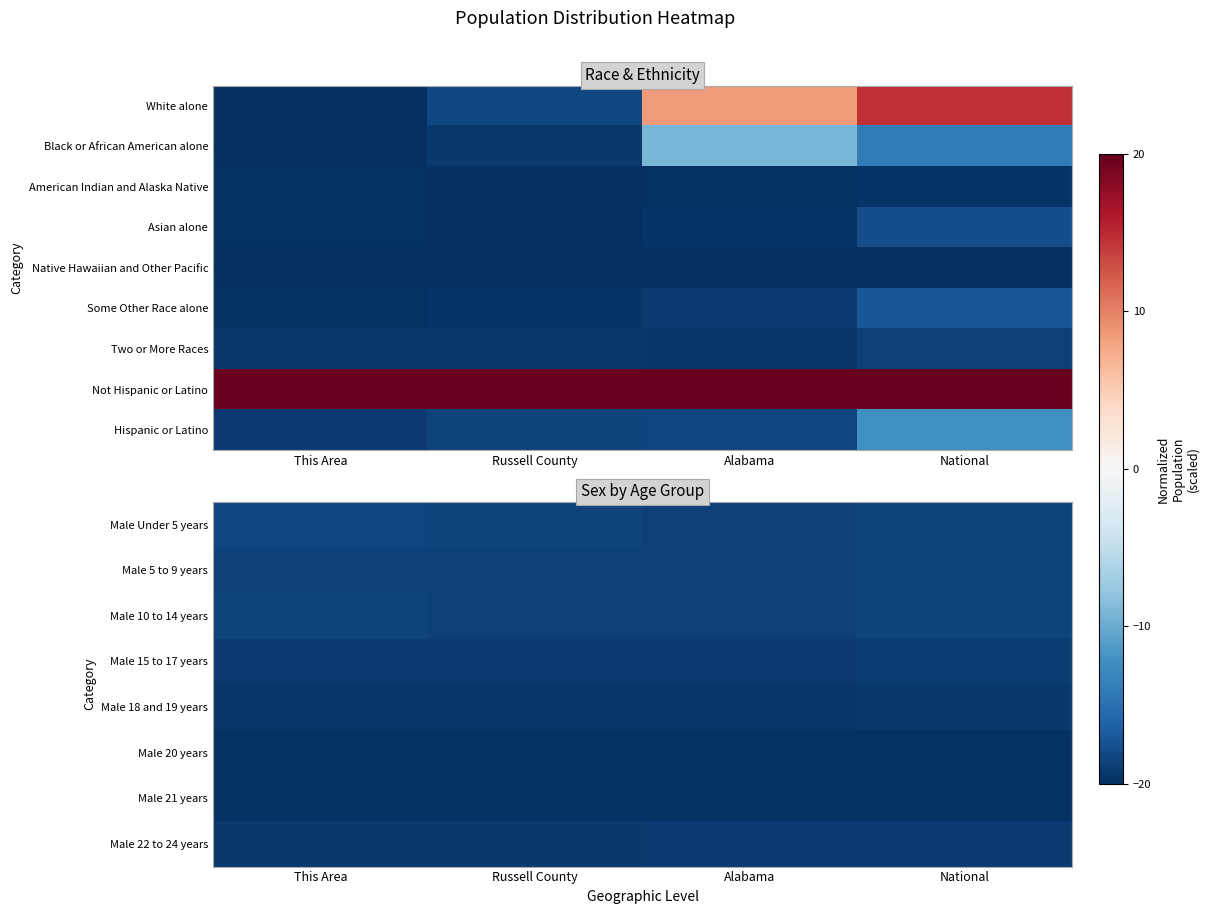

The value of Hispanic or Latino at Alabama is -6.7. True or false?

False